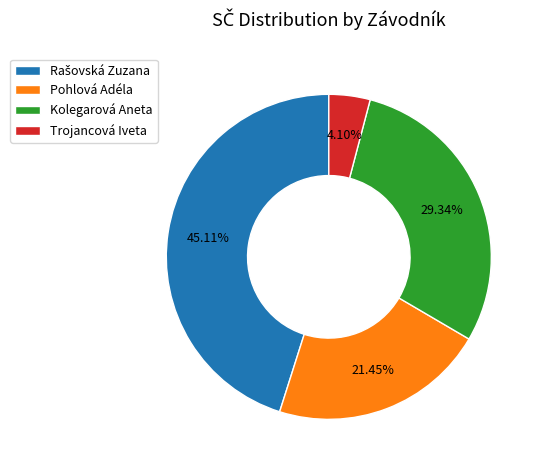

Is the sum of Pohlová Adéla and Kolegarová Aneta greater than half?

Yes